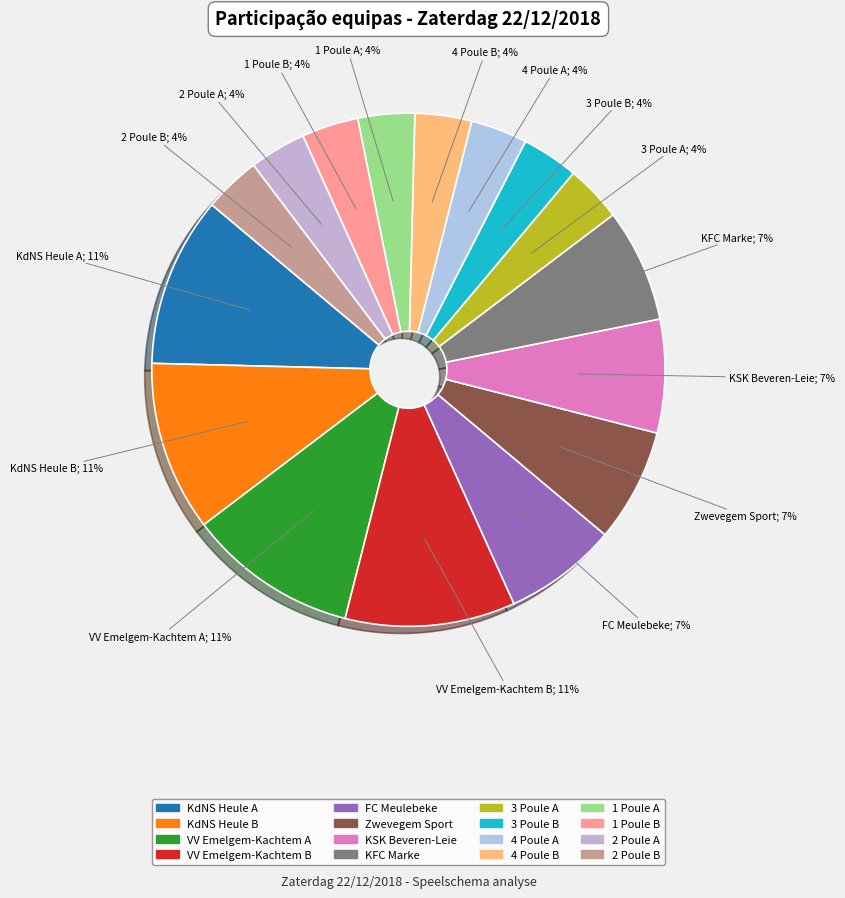

Which slice is the largest?

KdNS Heule A